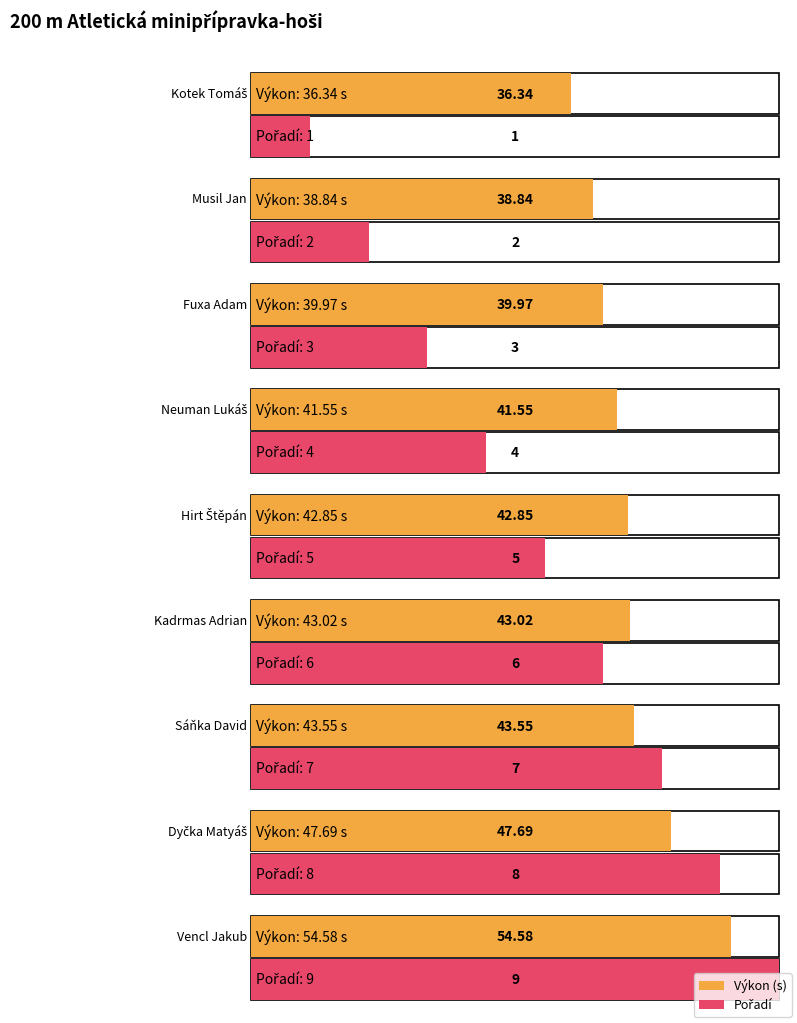

How many bars are there in total?

18